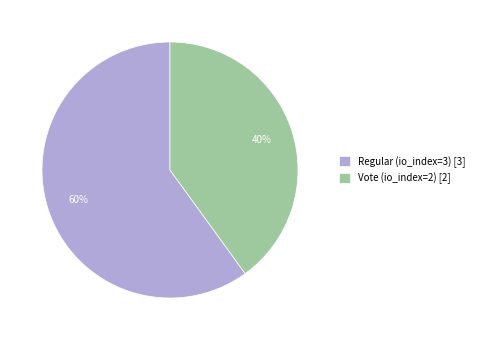

What is the largest slice in the pie chart?

Regular (io_index=3)